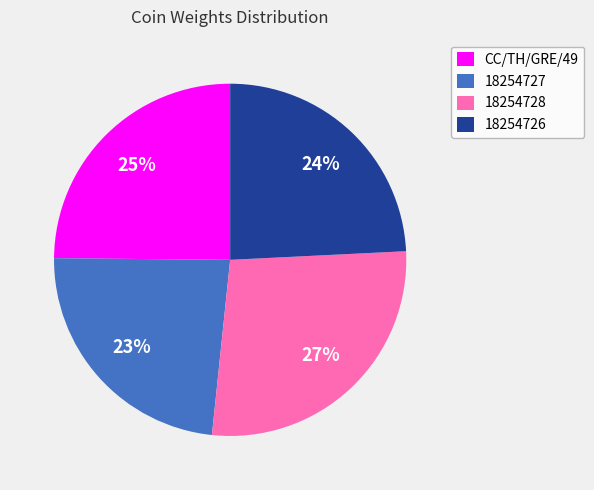

Rank the categories by value from highest to lowest.

18254728, CC/TH/GRE/49, 18254726, 18254727